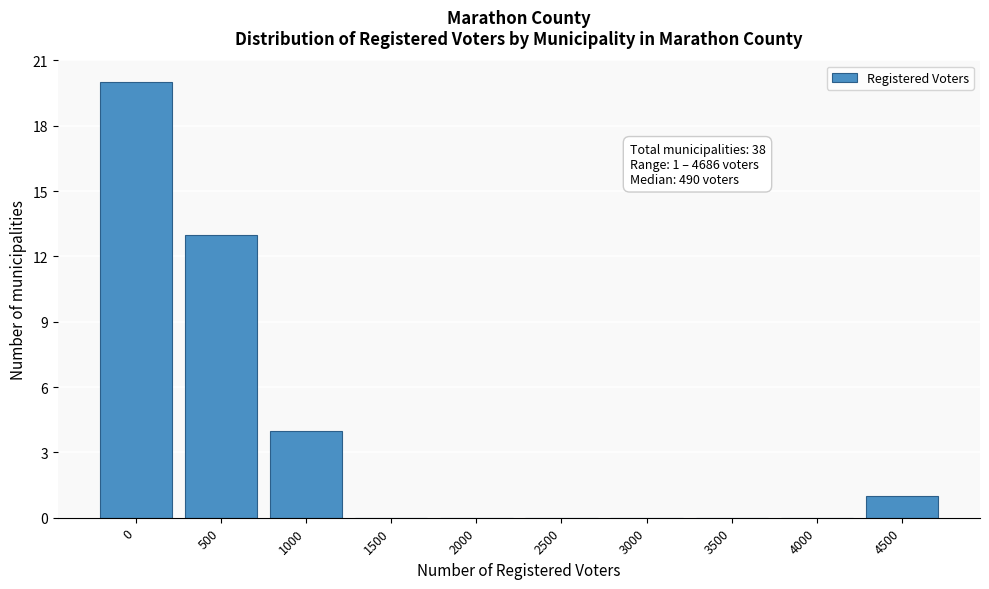

Reading right to left, list all the values displayed in this chart.

4500=1	4000=0	3500=0	3000=0	2500=0	2000=0	1500=0	1000=4	500=13	0=20